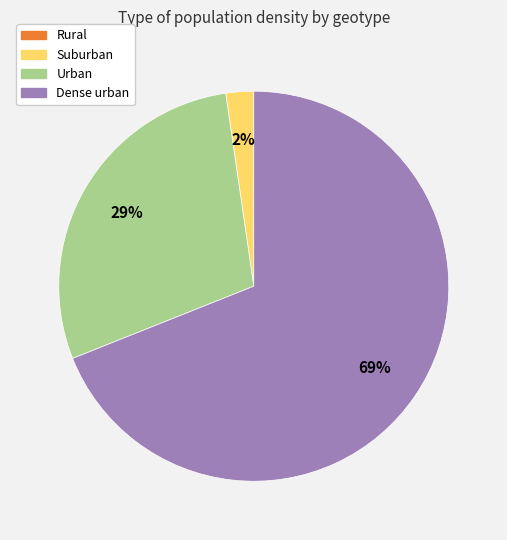

To the nearest percent, what is the difference between the largest and smallest slice percentages?

69%